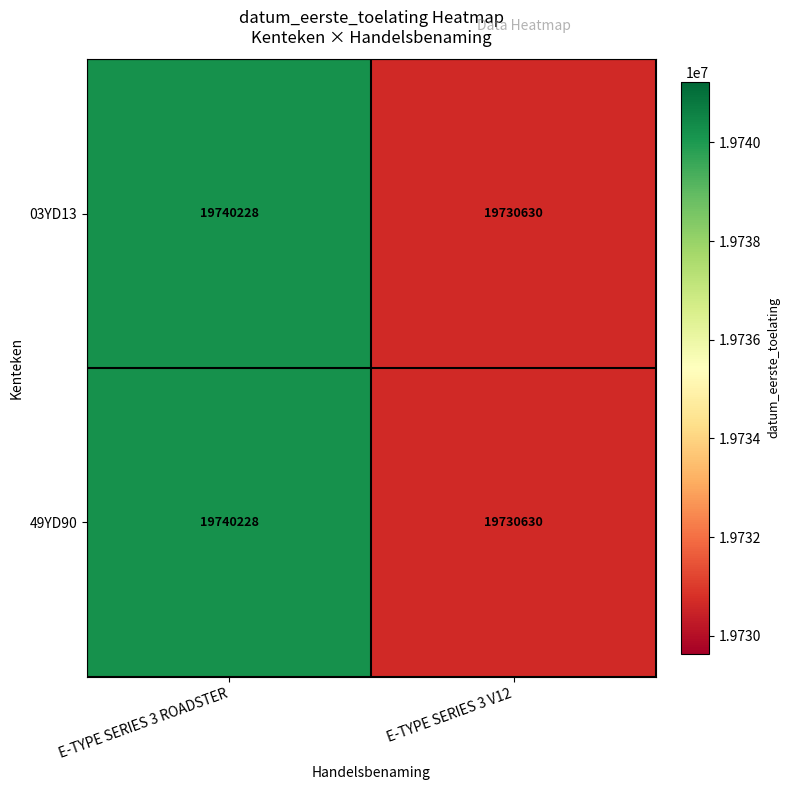

Which label corresponds to the smallest value in the chart?

E-TYPE SERIES 3 V12